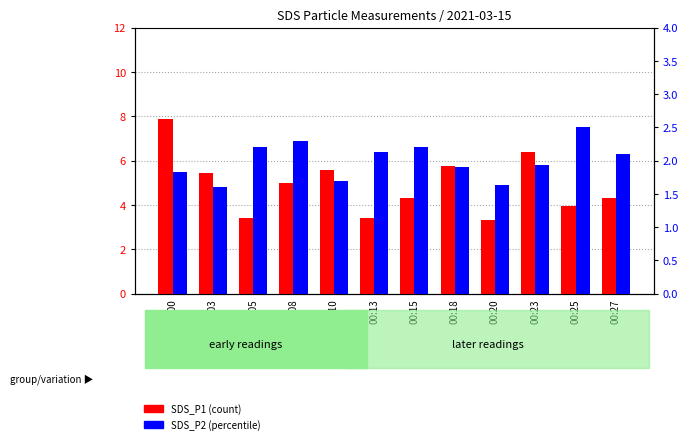

How many groups of bars are there?

12